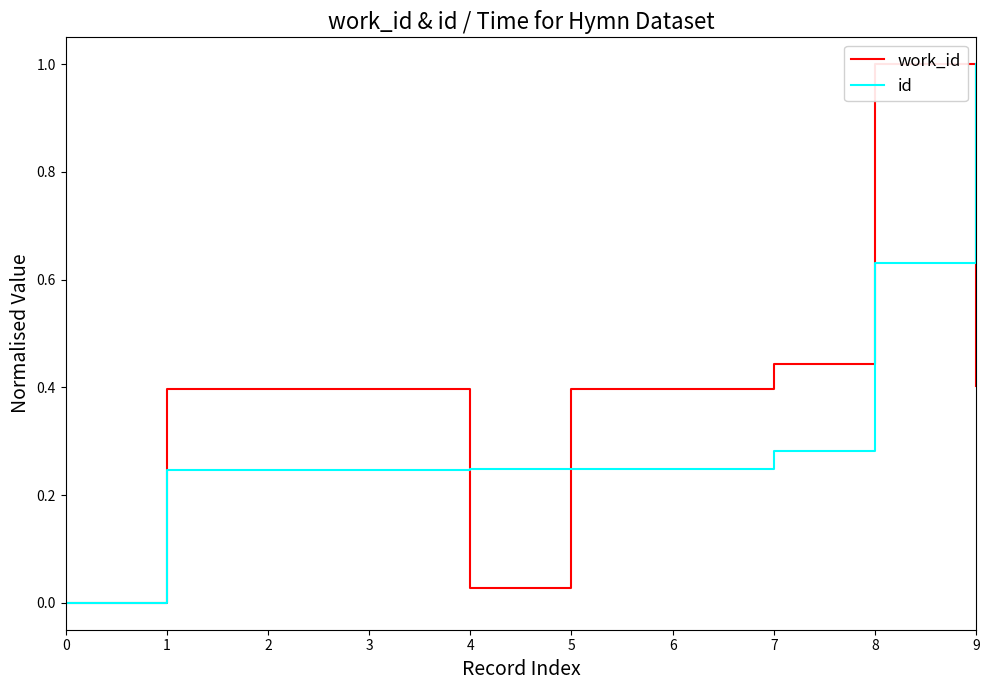

Reading left to right, what are all the values shown in this chart?

work_id: 0=0.0	1=0.4	2=0.4	3=0.4	4=0.0	5=0.4	6=0.4	7=0.4	8=1.0	9=0.4
id: 0=0.0	1=0.2	2=0.2	3=0.2	4=0.2	5=0.2	6=0.2	7=0.3	8=0.6	9=1.0